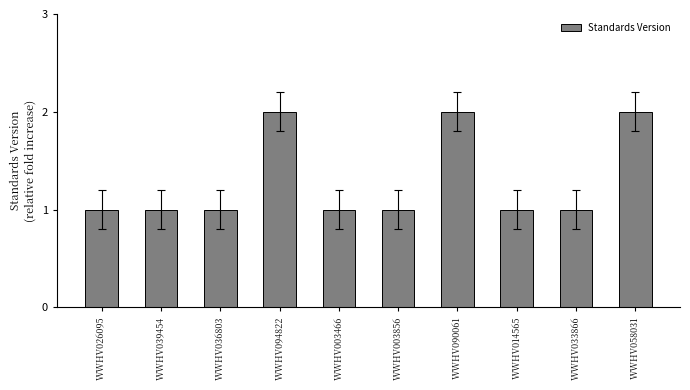

What is the sum of the values at WWHV094822 and WWHV090061?

4